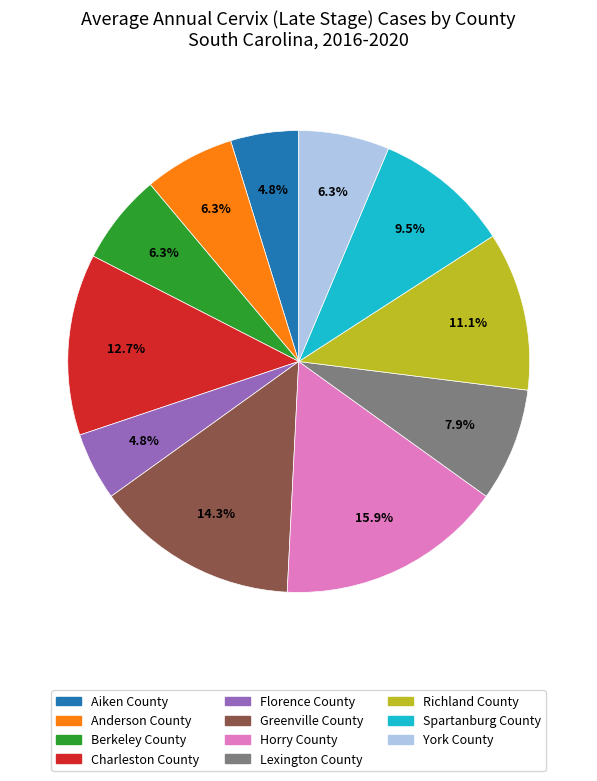

Is there a majority slice in this chart?

No